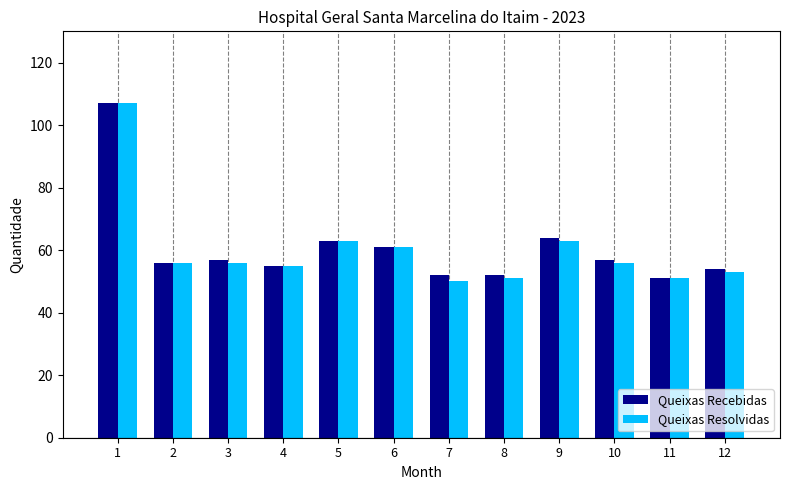

Count the number of categories in the chart.

12